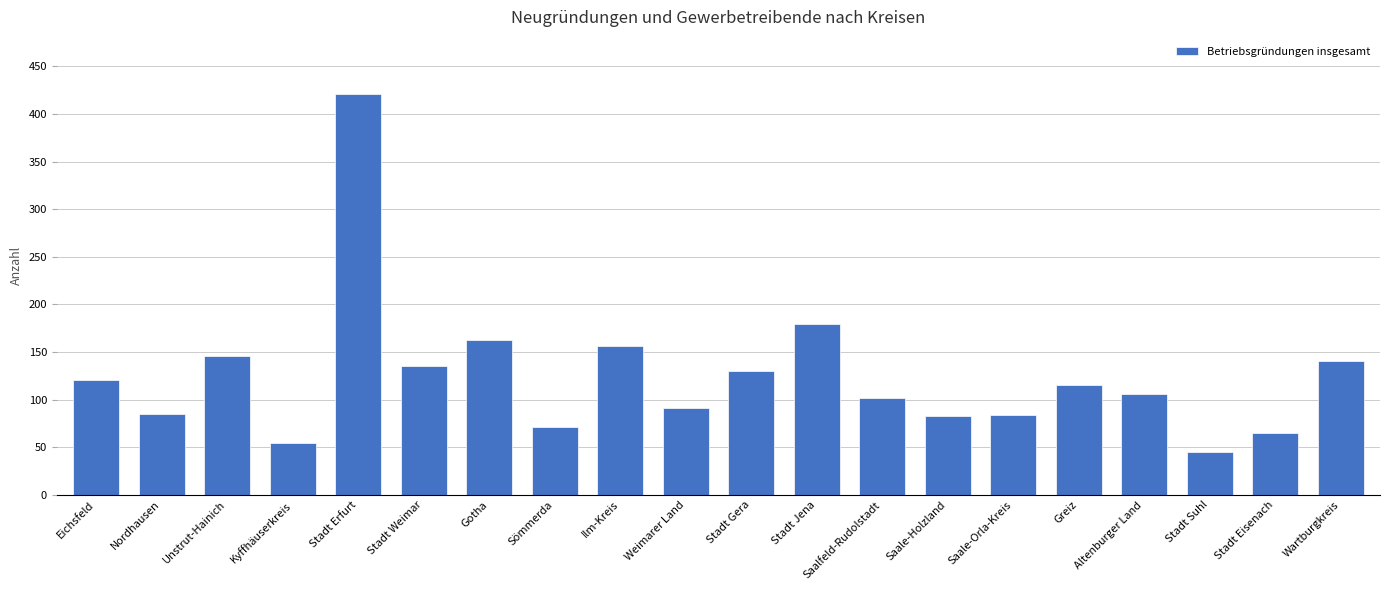

At which label is the value closest to 233?

Stadt Jena